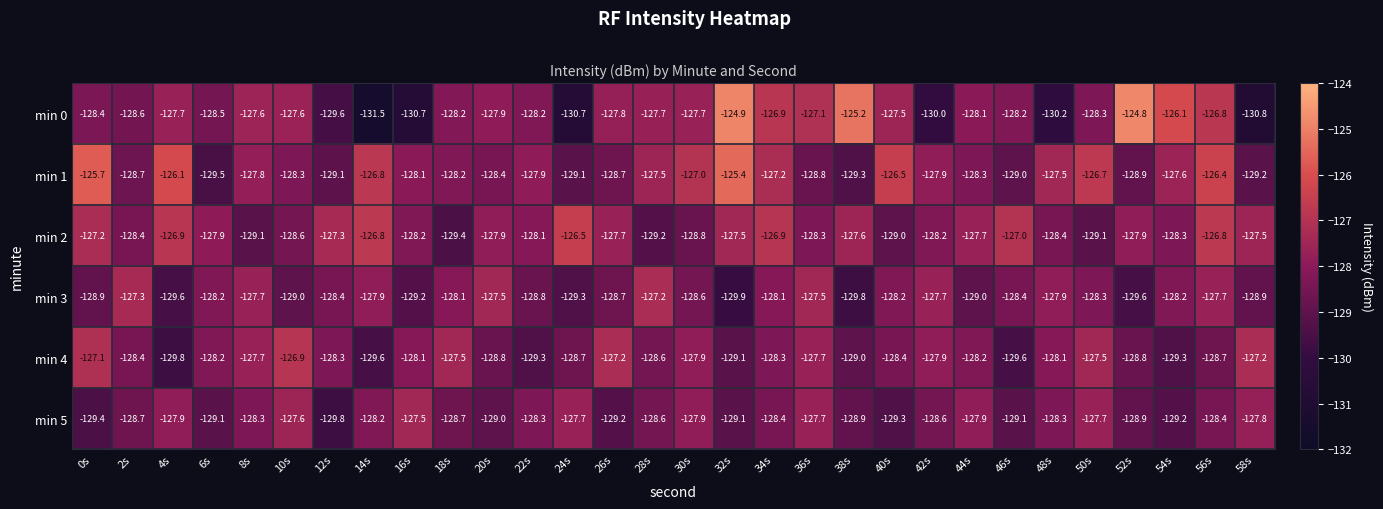

The value of min 1 at 56s is -126.4. True or false?

True